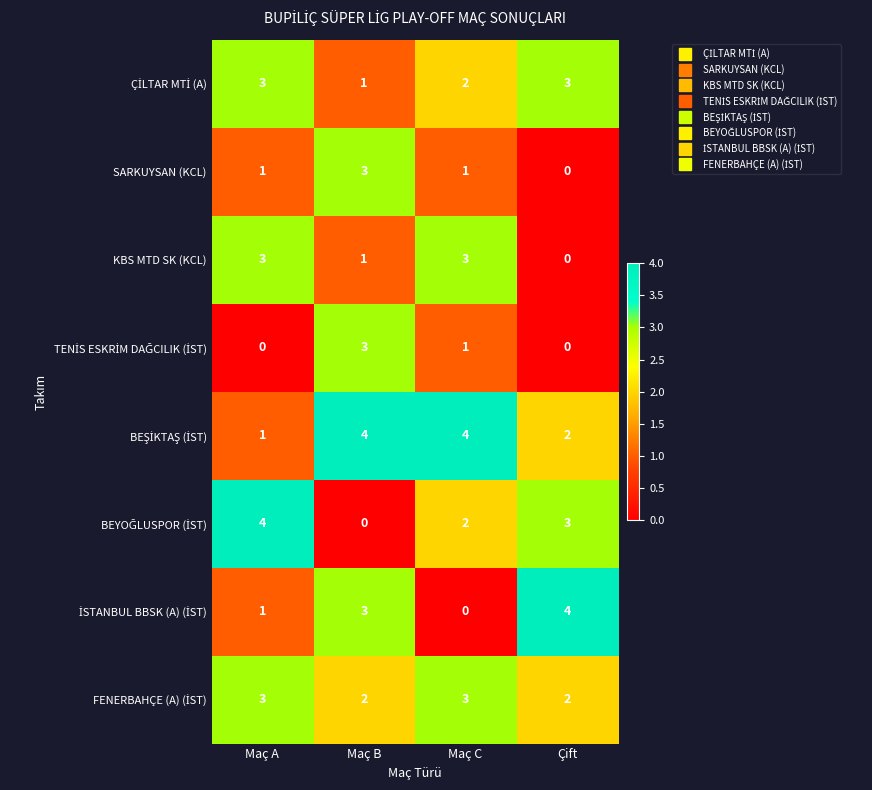

What is the difference between the highest and lowest values at Maç B?

4